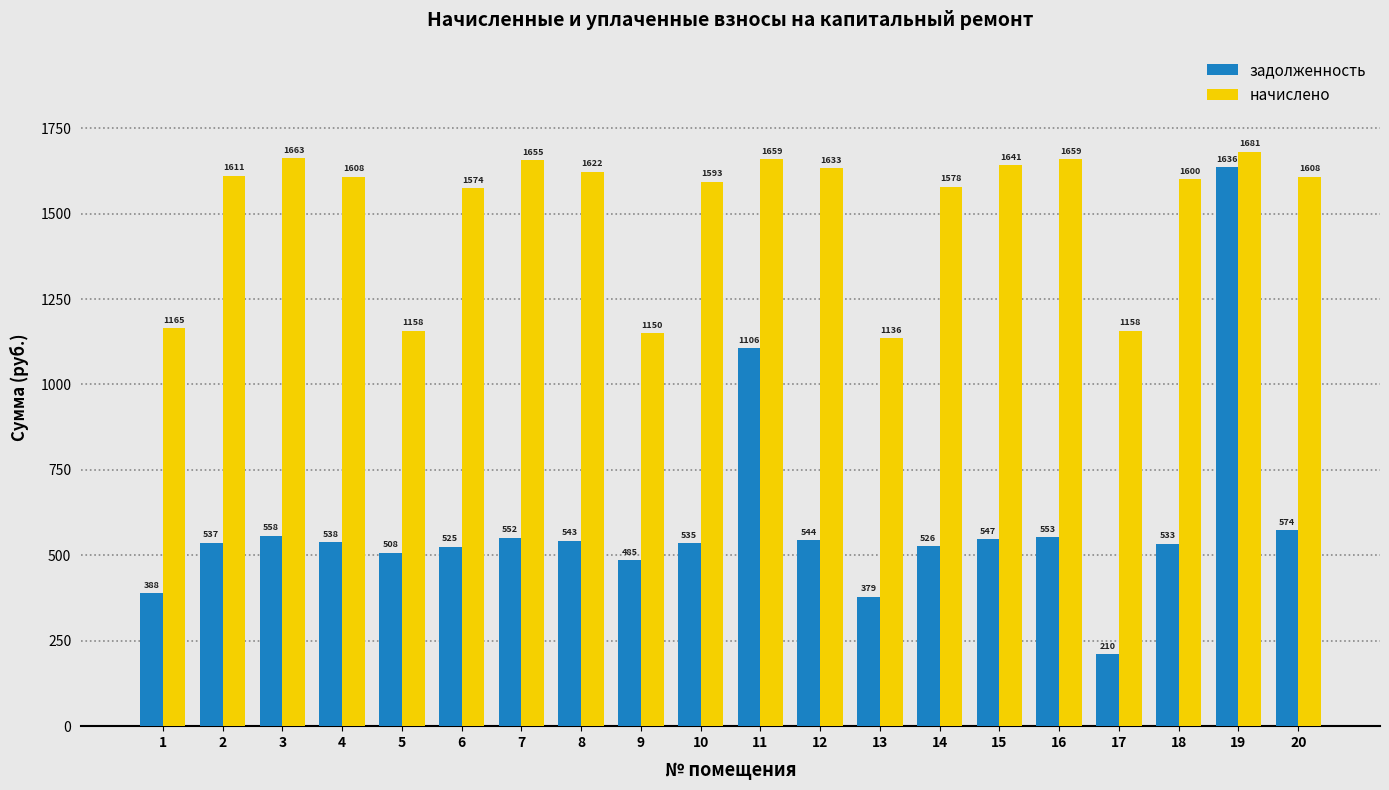

Which series has the largest total across all categories?

начислено